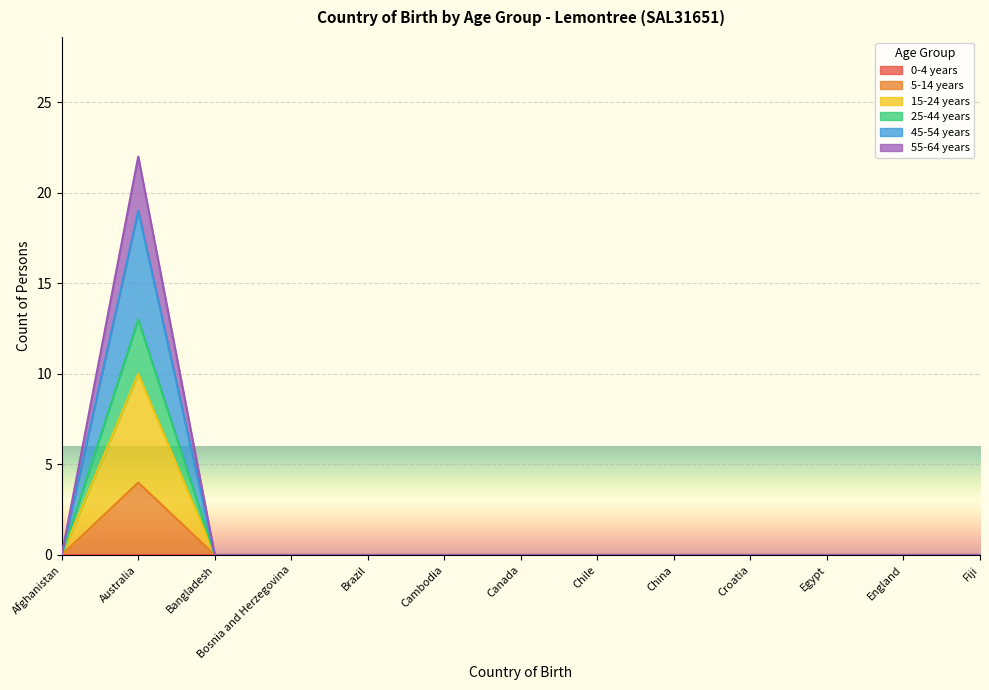

Does the chart display data point markers on the line(s)?

No